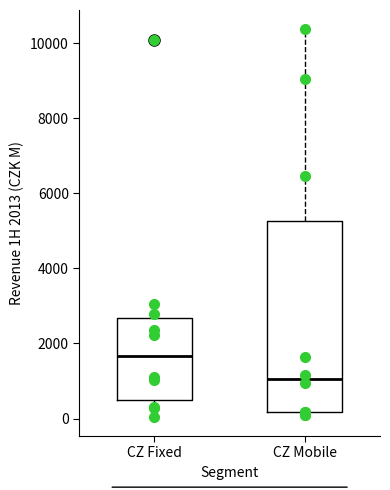

Comparing the boxes themselves (not the whiskers), which one is the tallest?

CZ Mobile